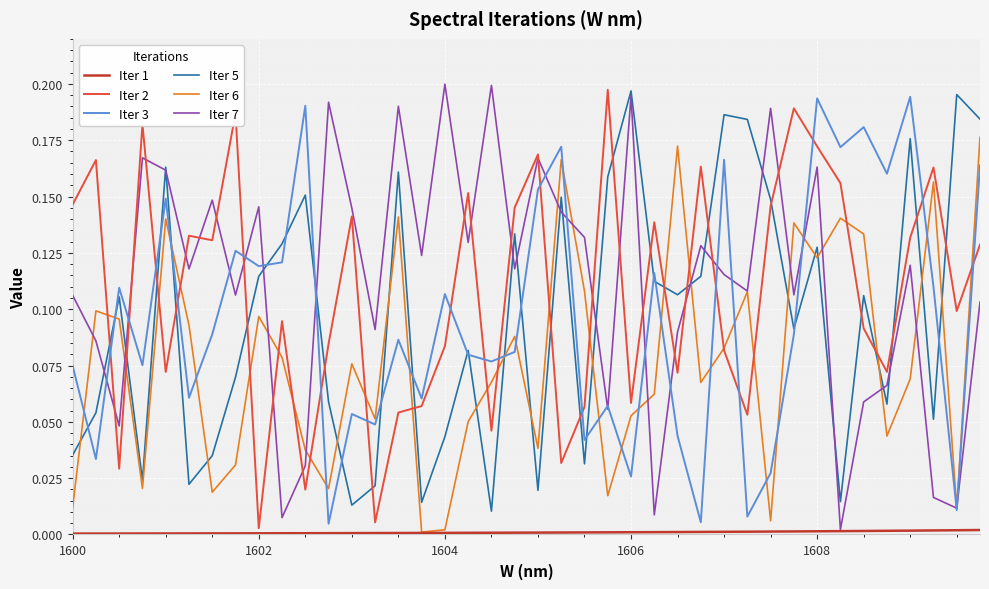

How many interior local peaks does the Iter 3 series have?

14